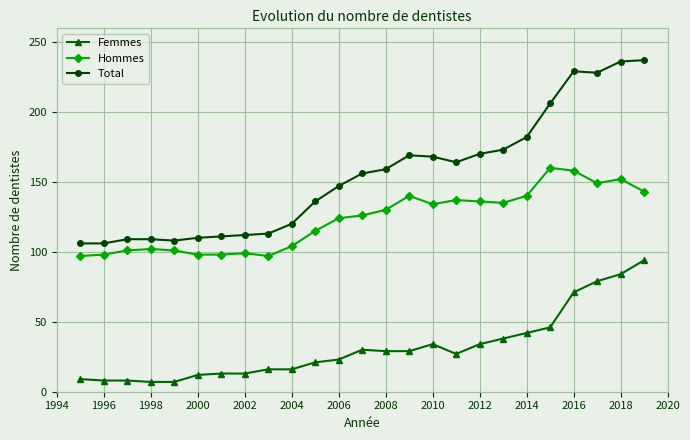

True or false: Femmes and Hommes cross at least once.

False